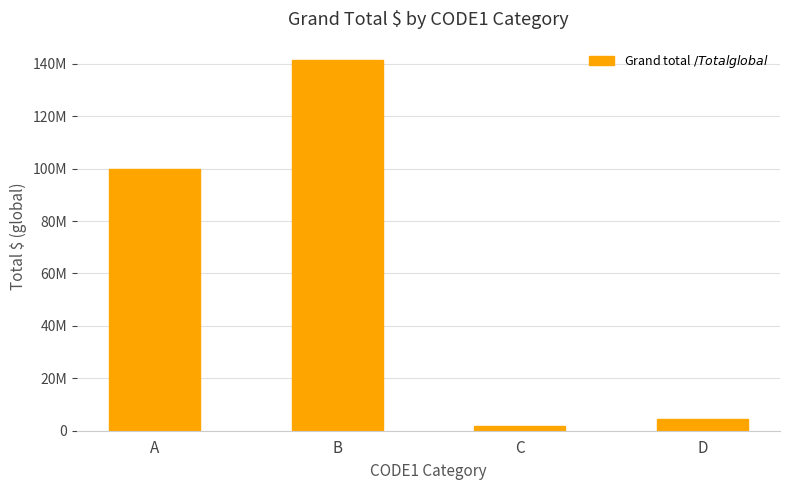

Does the chart contain any negative values?

No